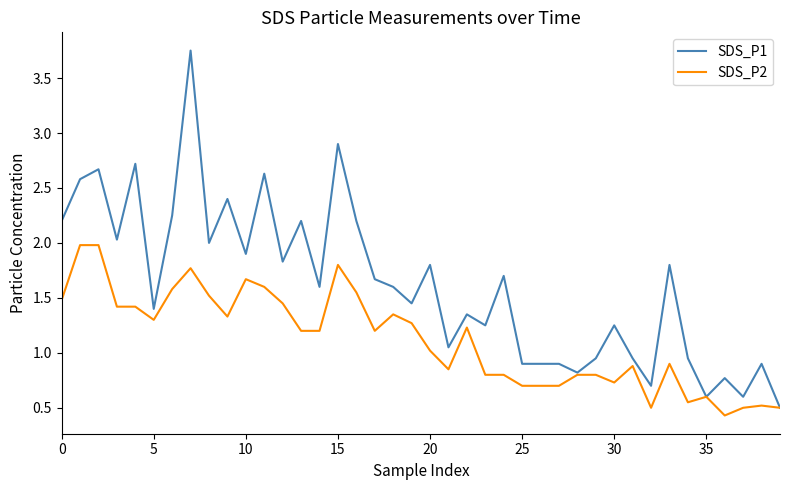

What is the lowest value of the SDS_P2 series?

0.4